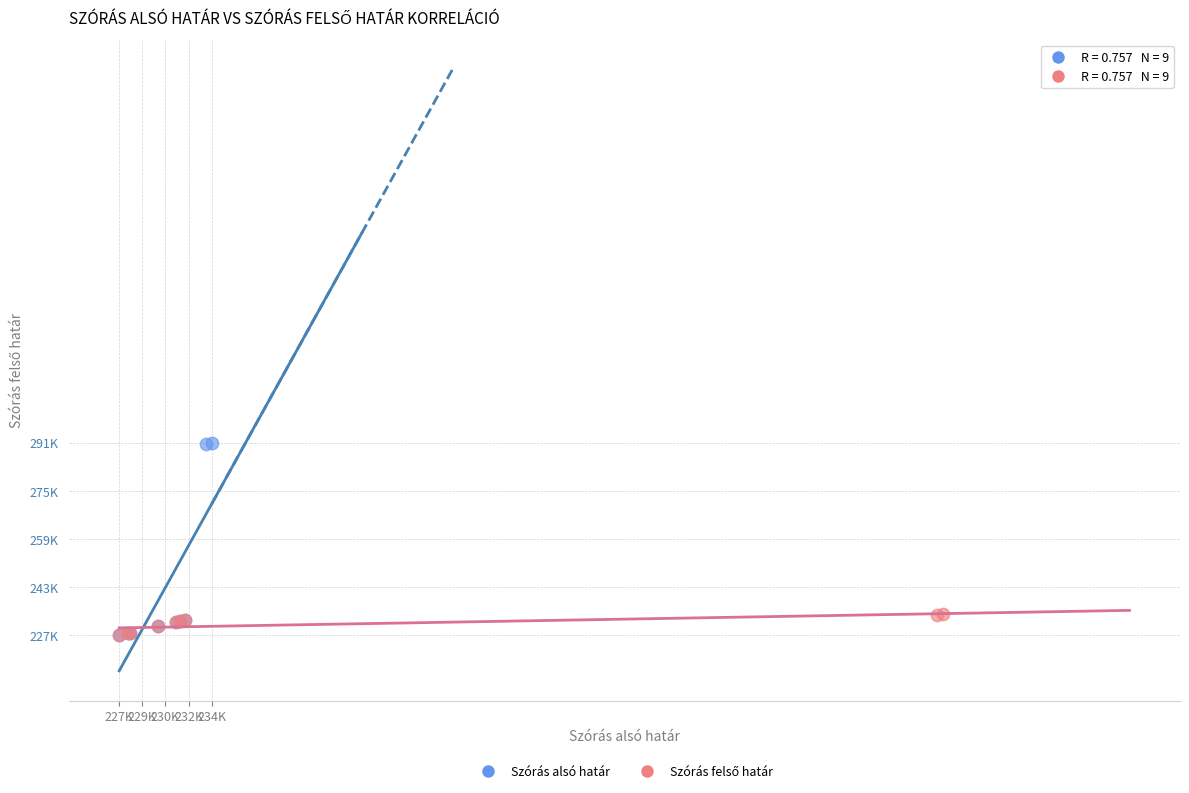

Which series contains the highest Y value?

Szórás alsó határ